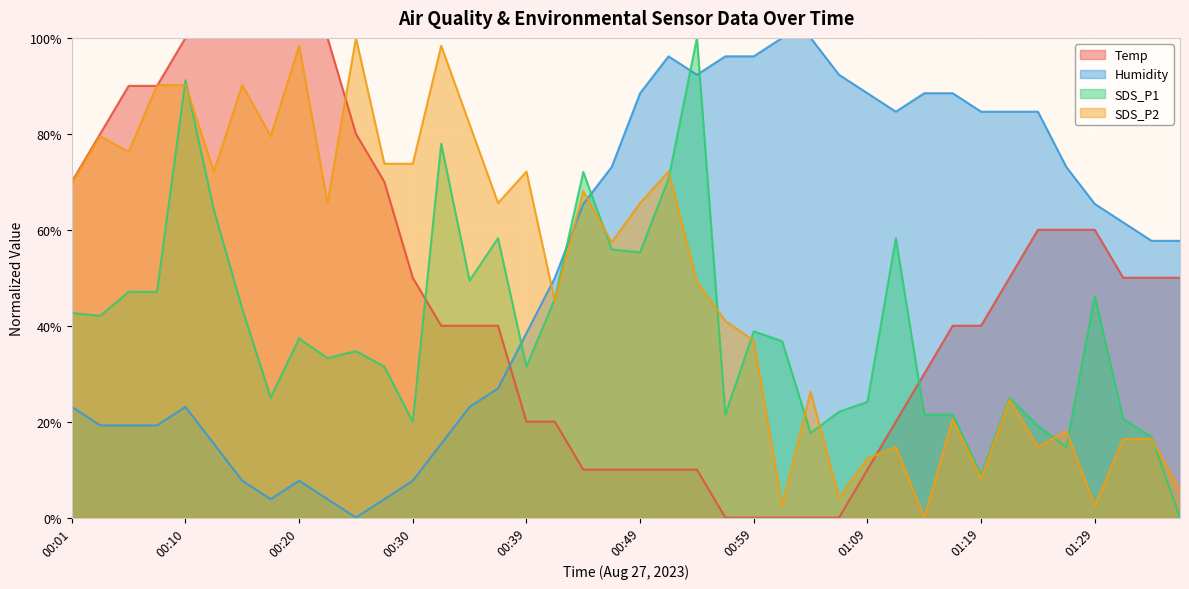

Which label corresponds to the smallest value in the chart?

00:56